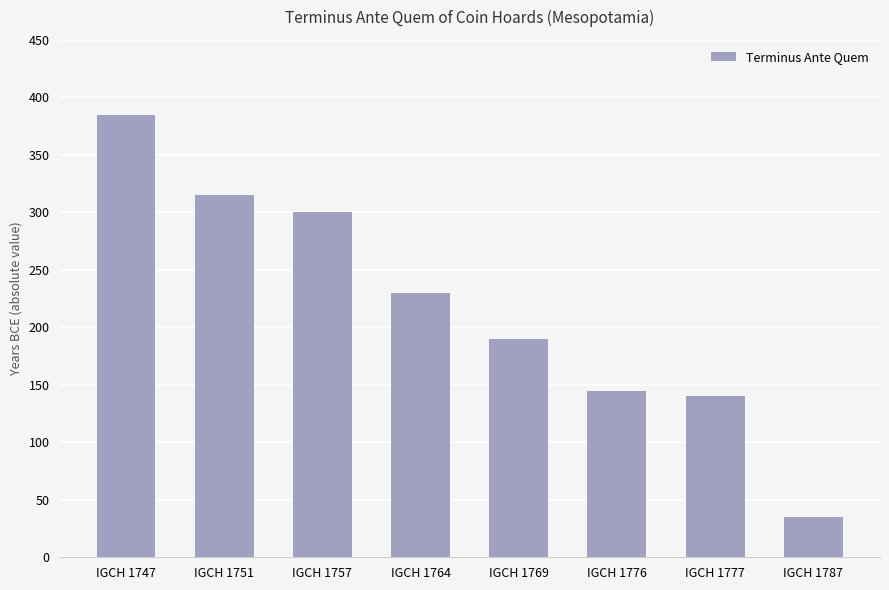

The chart shows a value of 385 at IGCH 1747. True or false?

True